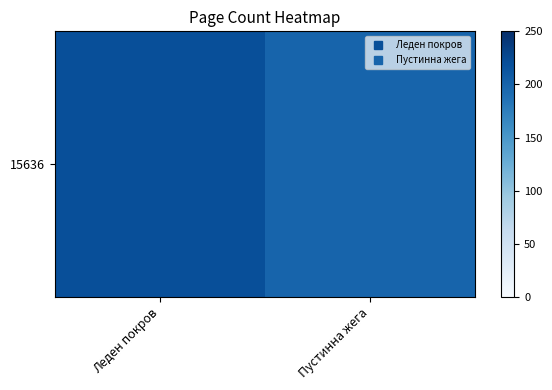

Count the values in the range 200 to 220.

2